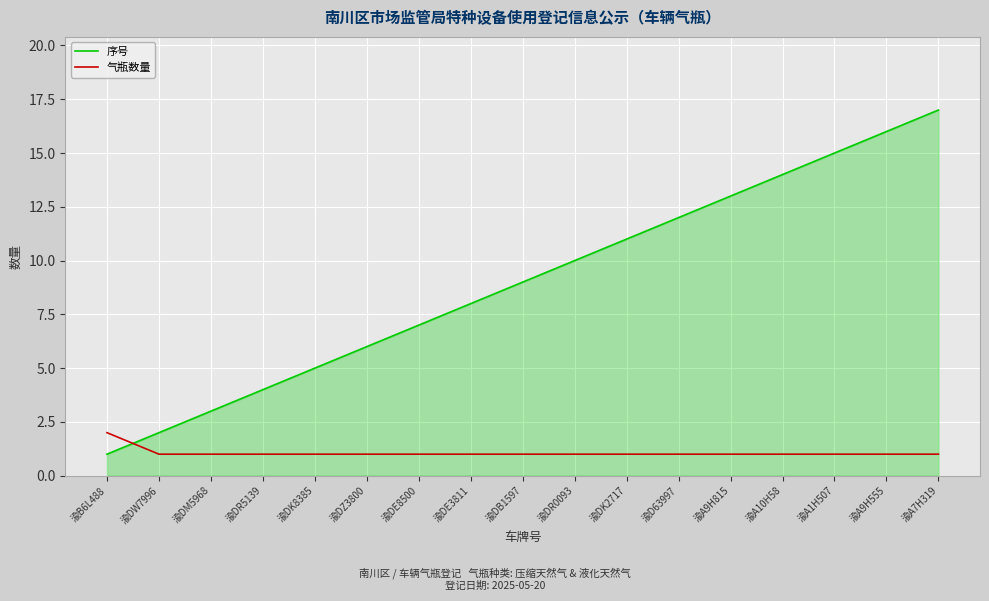

At 渝A10H58, list the series in order from largest to smallest.

序号, 气瓶数量